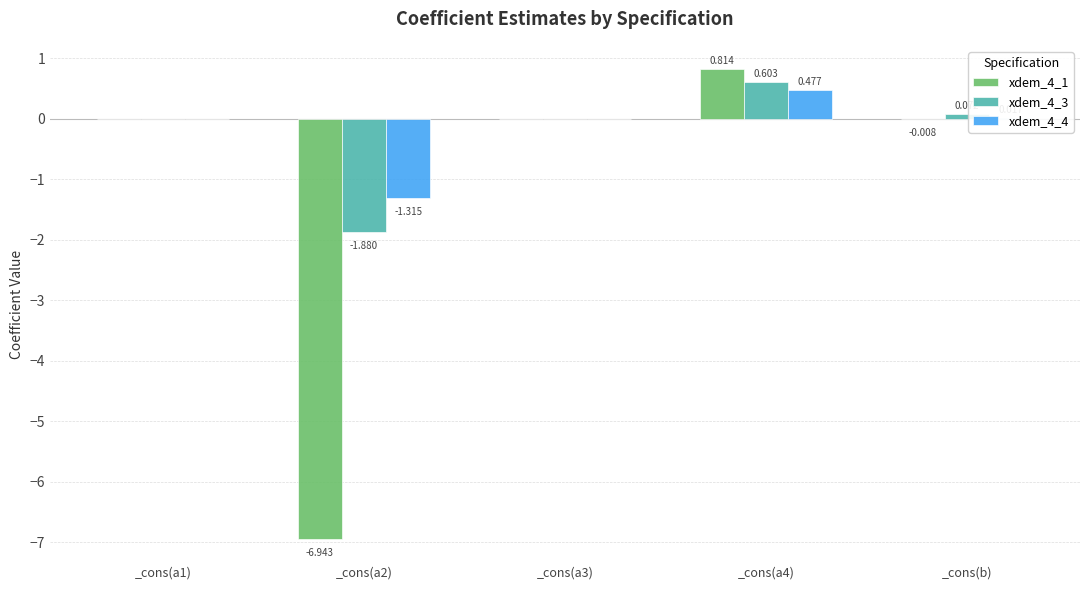

Which series has the largest range (max minus min)?

xdem_4_1